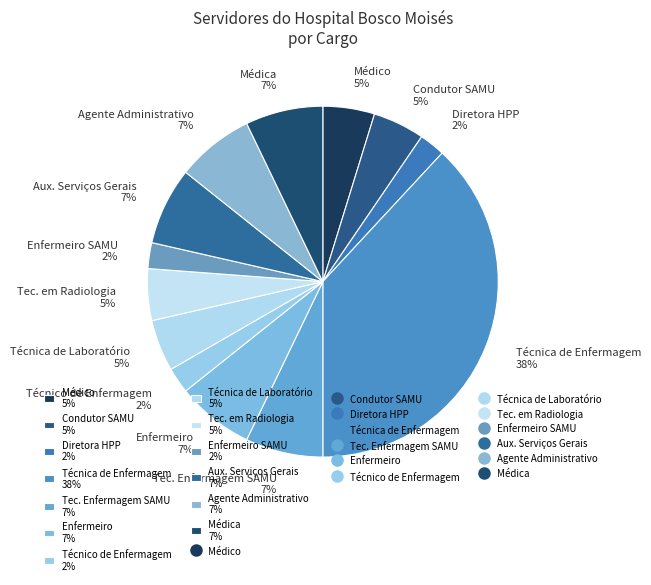

Between Técnico de Enfermagem 2% and Médica 7%, which is larger?

Médica 7%